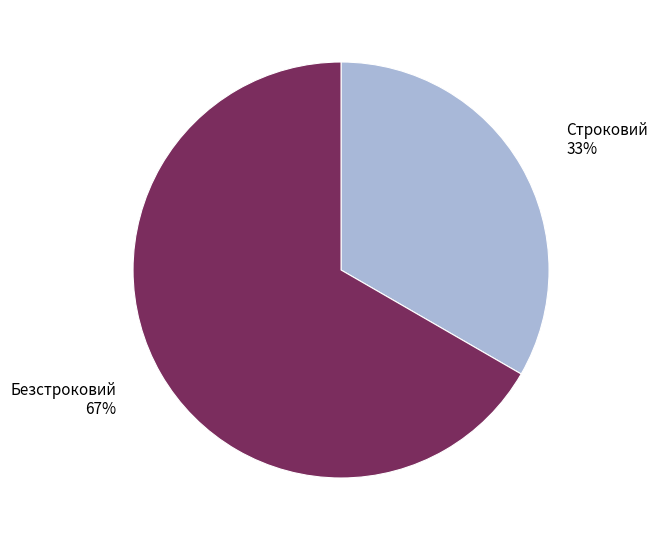

Rank the categories by value from highest to lowest.

Безстроковий, Строковий